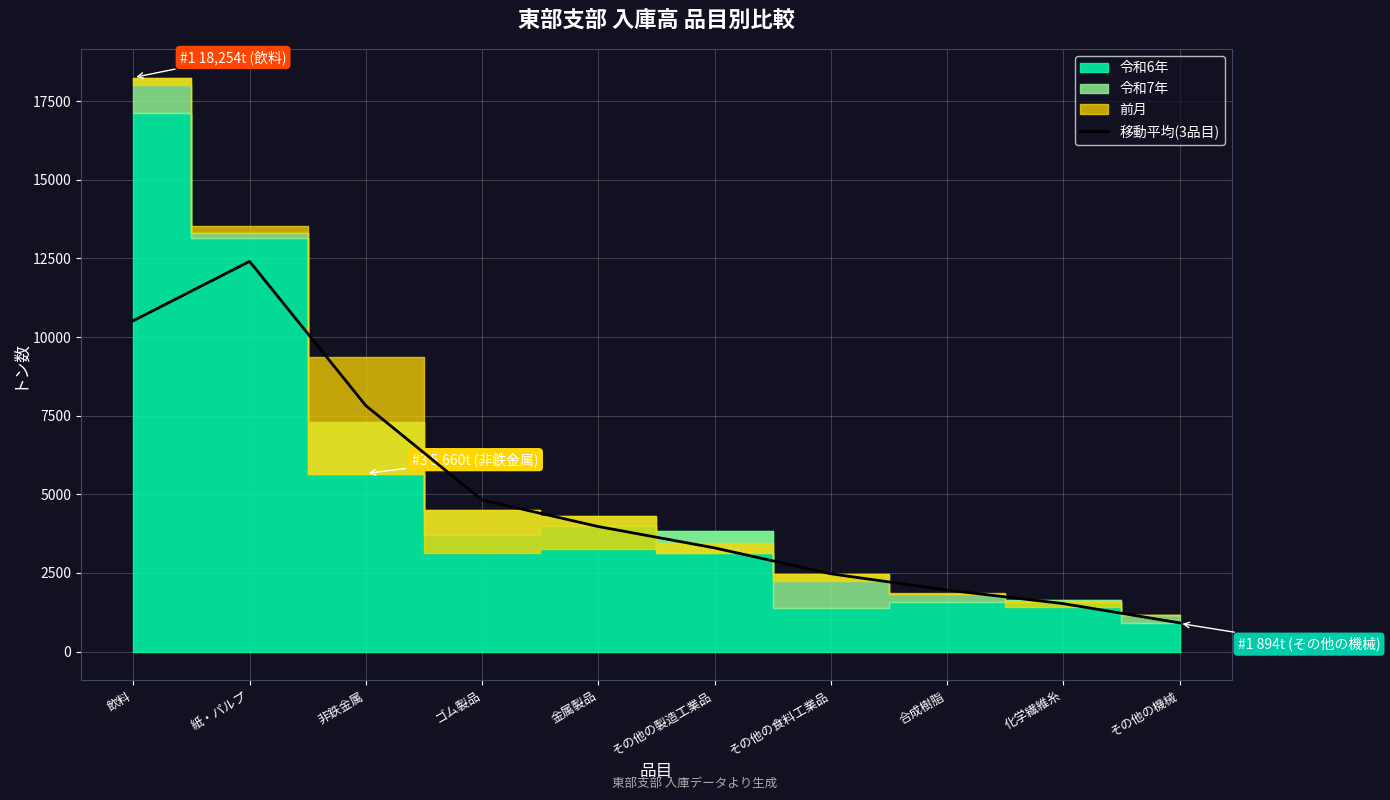

True or false: 移動平均(3品目) has a value of 7819.3 at 非鉄金属.

True